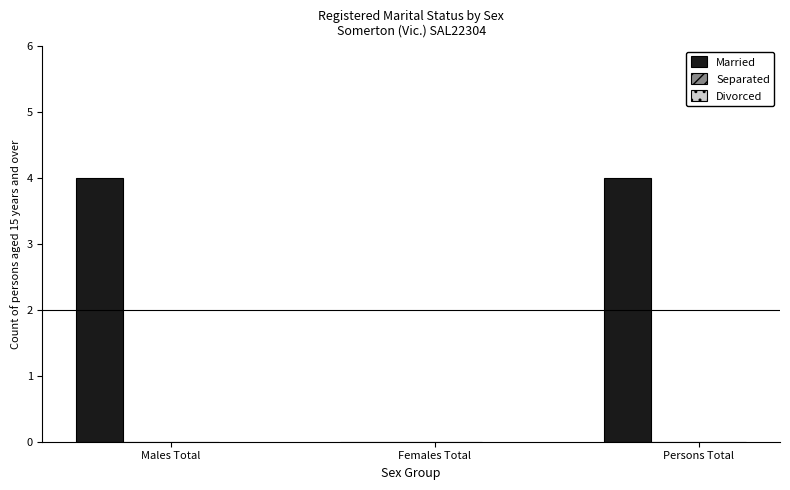

What is the sum of all values?

8